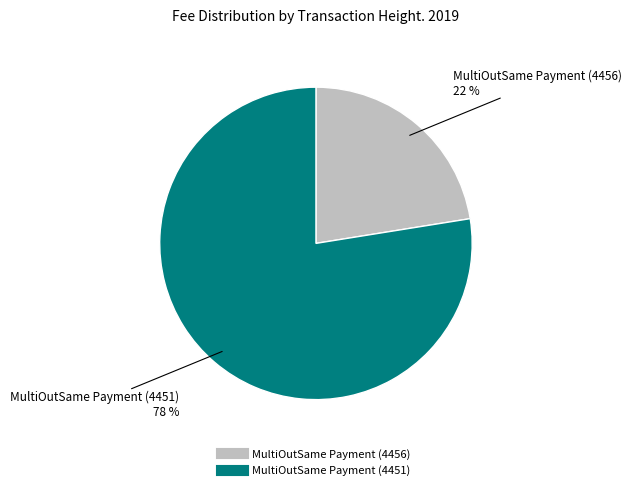

Does MultiOutSame Payment (4456) represent more than half of the total?

No